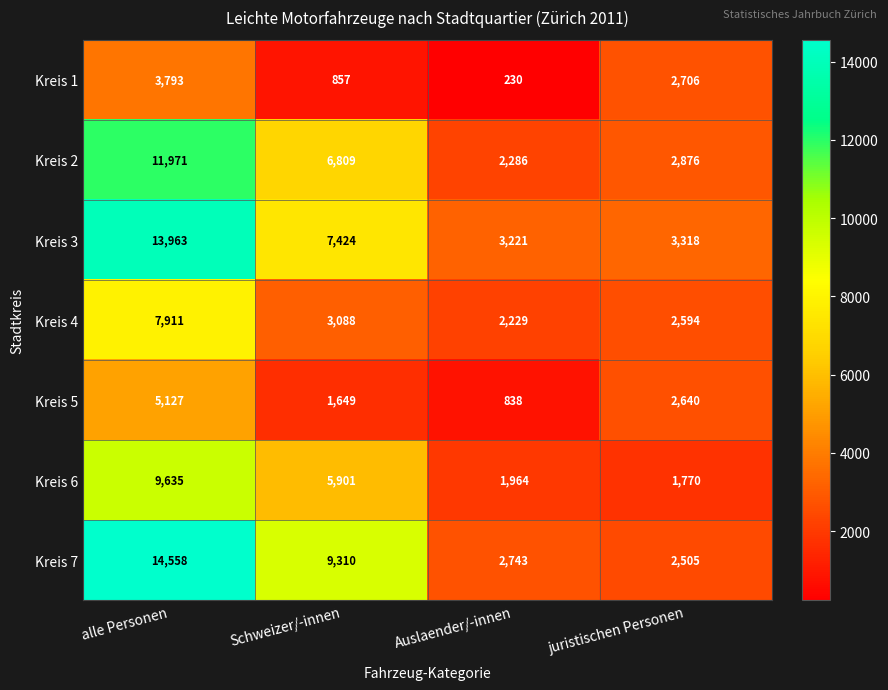

Where is Kreis 7 nearest to the value 8531?

Schweizer/-innen